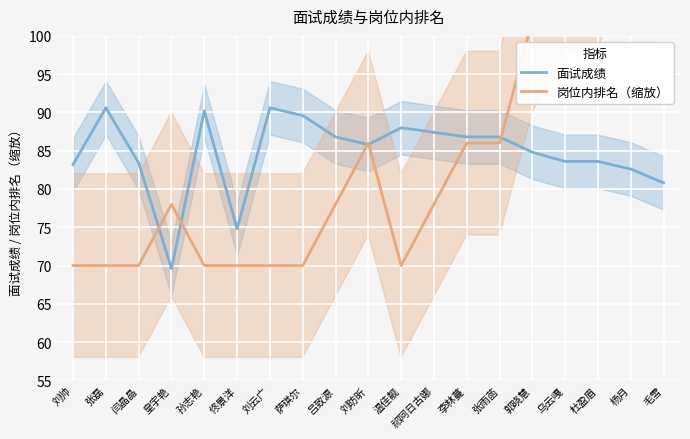

Reading left to right, transcribe all the data shown in this chart.

面试成绩: 83.2	90.6	83.4	69.6	90.2	74.8	90.6	89.6	86.8	85.8	88.0	87.4	86.8	86.8	84.8	83.6	83.6	82.6	80.8
岗位内排名（缩放）: 70.0	70.0	70.0	78.0	70.0	70.0	70.0	70.0	78.0	86.0	70.0	78.0	86.0	86.0	102.0	110.0	110.0	126.0	134.0